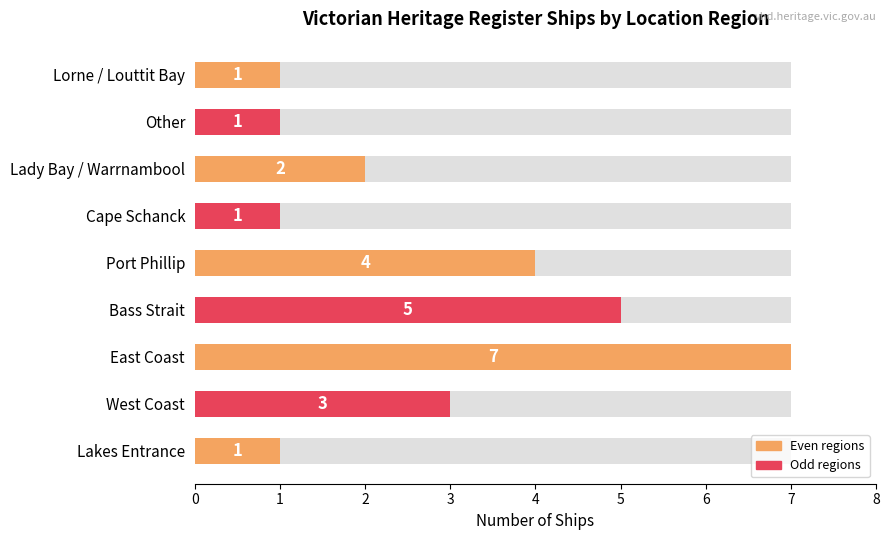

Where does the data first go above 2?

West Coast